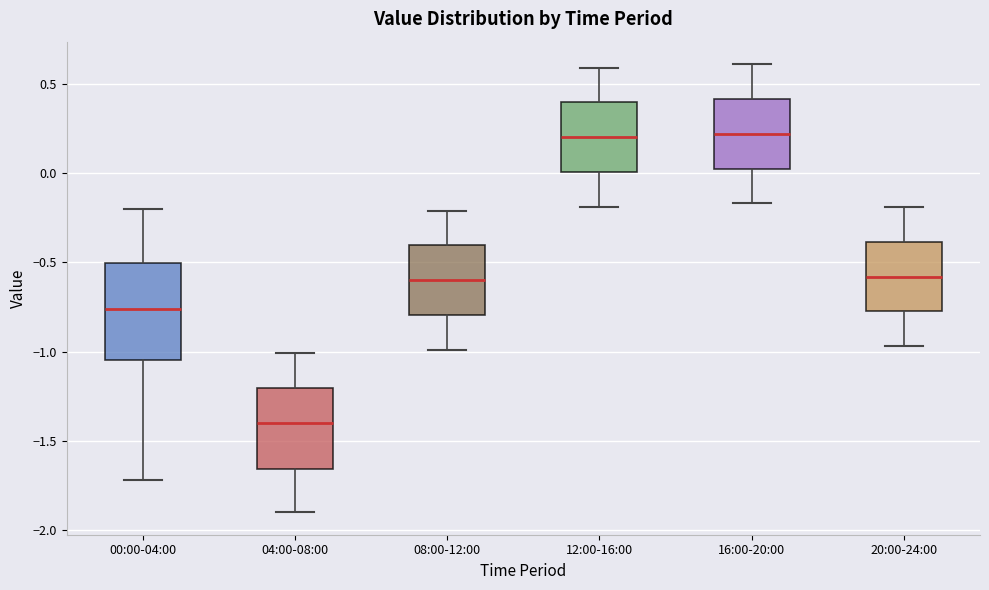

Which box has the lowest median line?

04:00-08:00